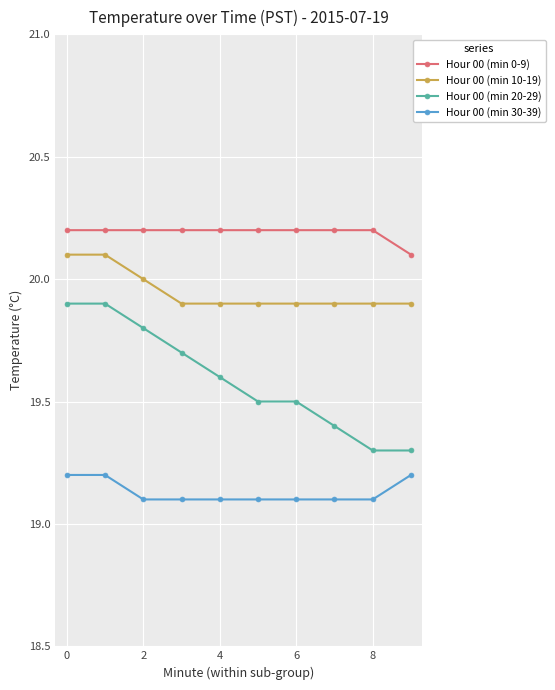

Rank the series by their average value, from highest to lowest.

Hour 00 (min 0-9), Hour 00 (min 10-19), Hour 00 (min 20-29), Hour 00 (min 30-39)